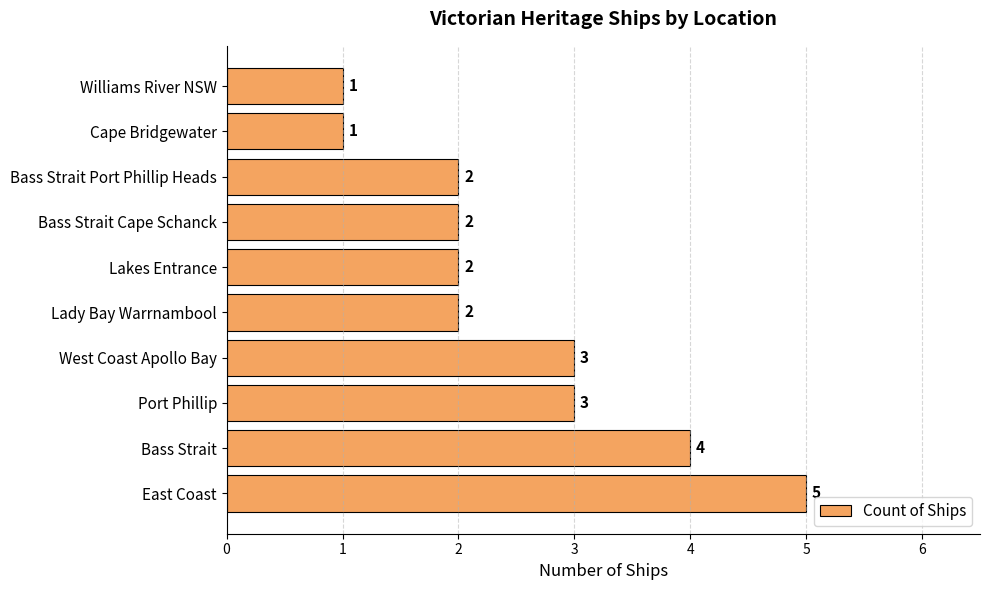

The value at East Coast is 7. True or false?

False